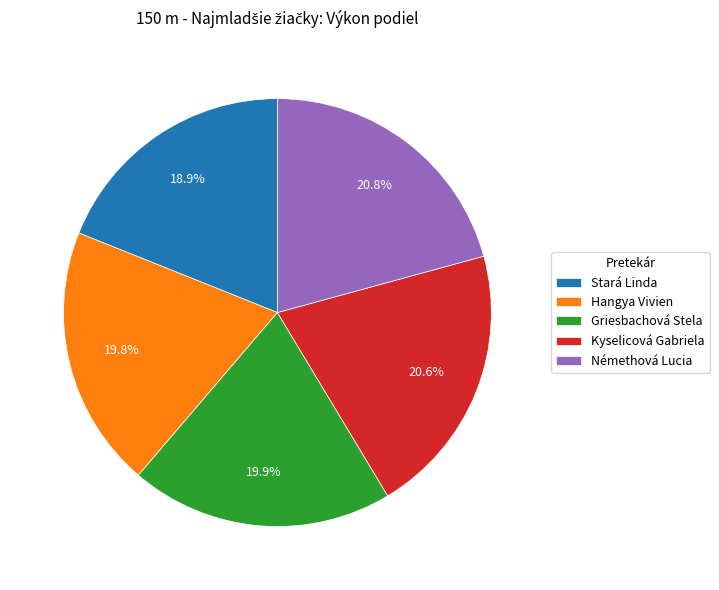

Between Griesbachová Stela and Némethová Lucia, which is larger?

Némethová Lucia